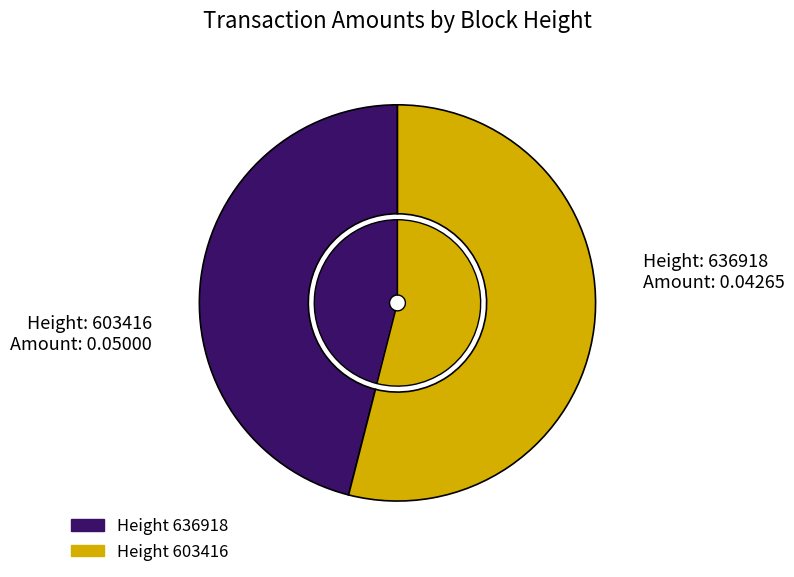

Rank the categories by value from highest to lowest.

603416, 636918